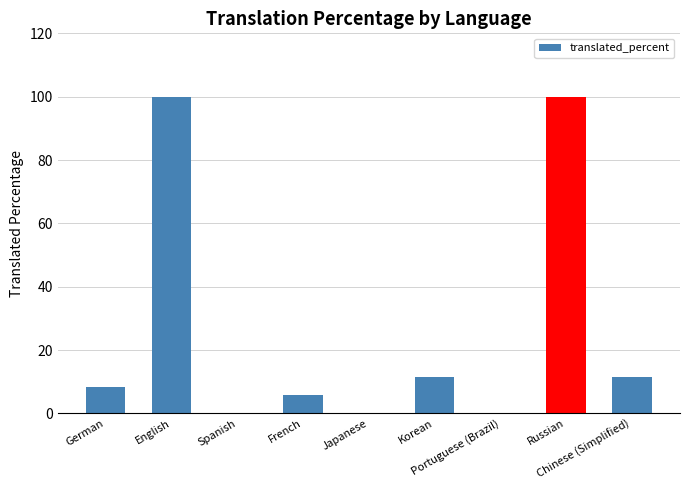

What is the difference between the values at Chinese (Simplified) and German?

3.2